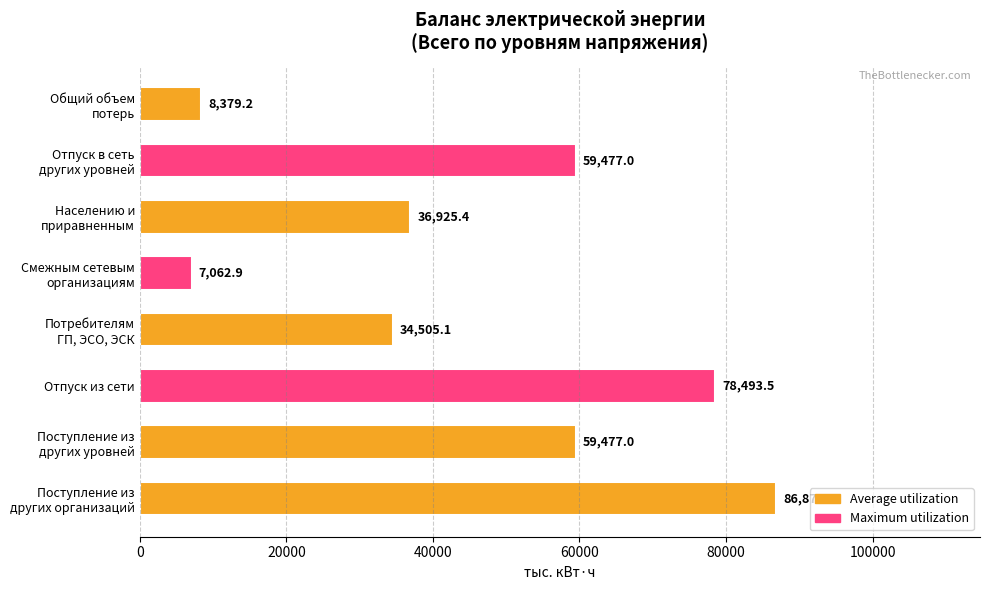

What is the minimum value shown in the chart?

7062.9